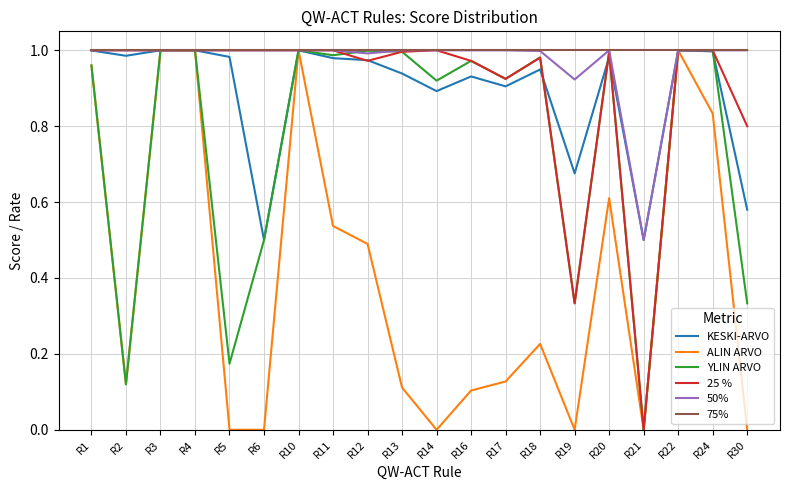

What is the total value across all series at R17?

4.9